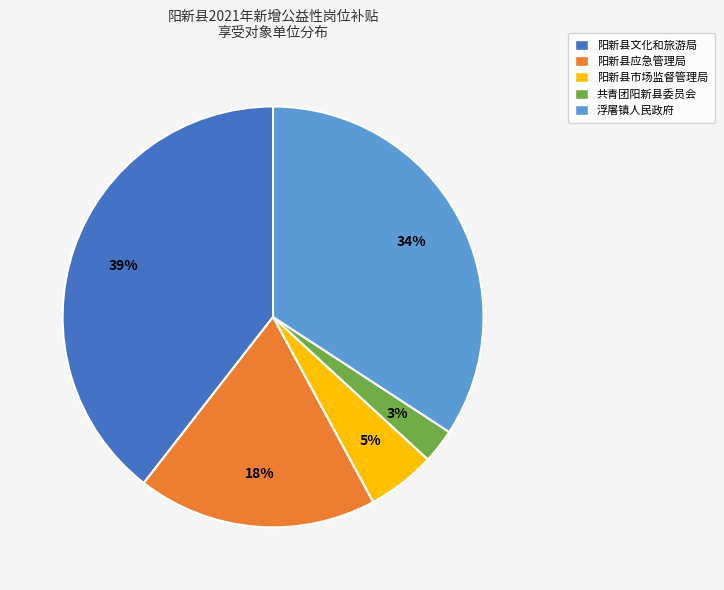

Which has a higher value, 共青团阳新县委员会 or 阳新县应急管理局?

阳新县应急管理局